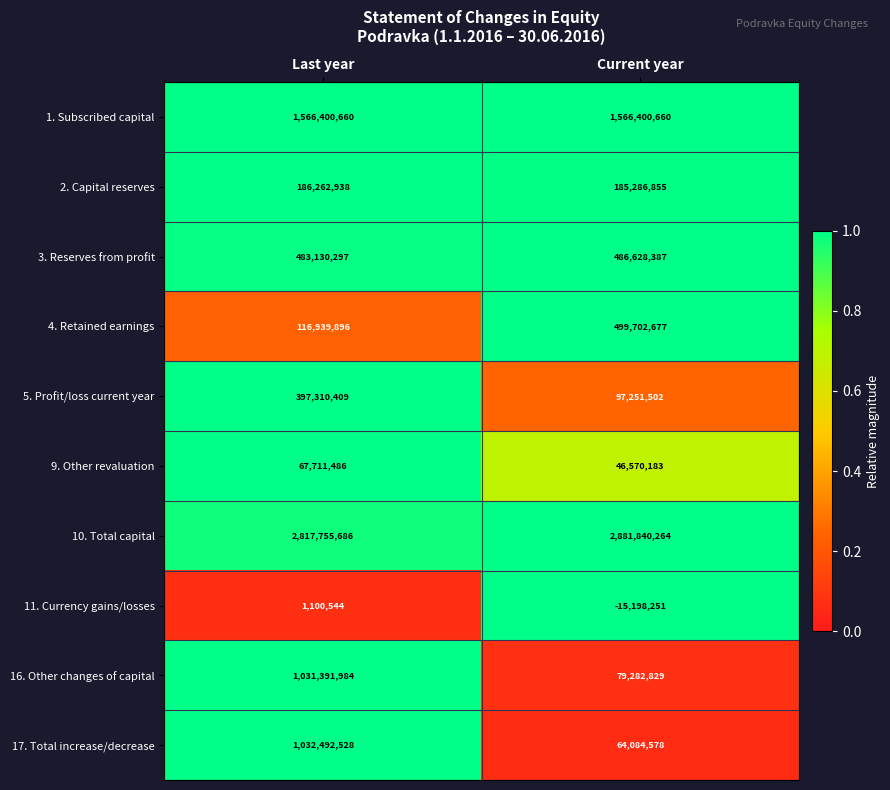

The 10. Total capital series shows 2817755686 at Last year. True or false?

True